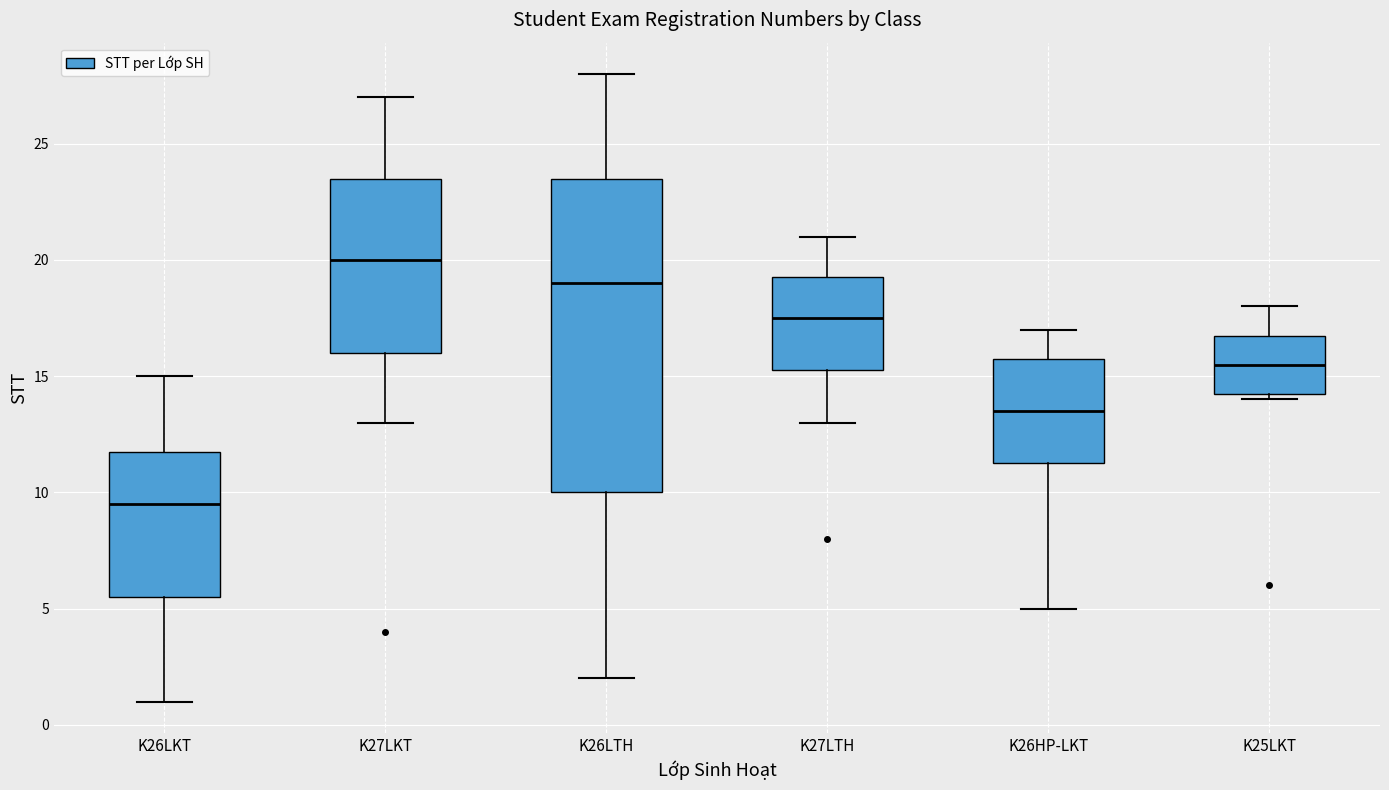

Which box is the tallest, from its lower edge to its upper edge?

K26LTH